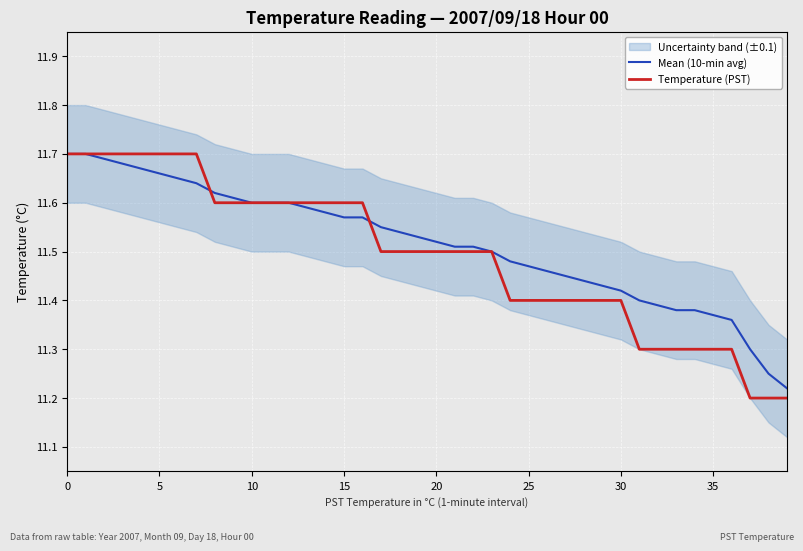

True or false: Mean (10-min avg) has more than 2 interior local peaks.

False